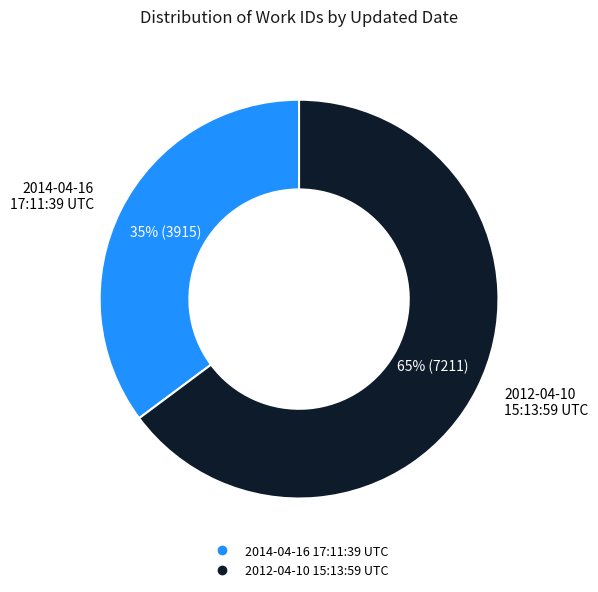

Rank the categories by value from lowest to highest.

2014-04-16 17:11:39 UTC, 2012-04-10 15:13:59 UTC